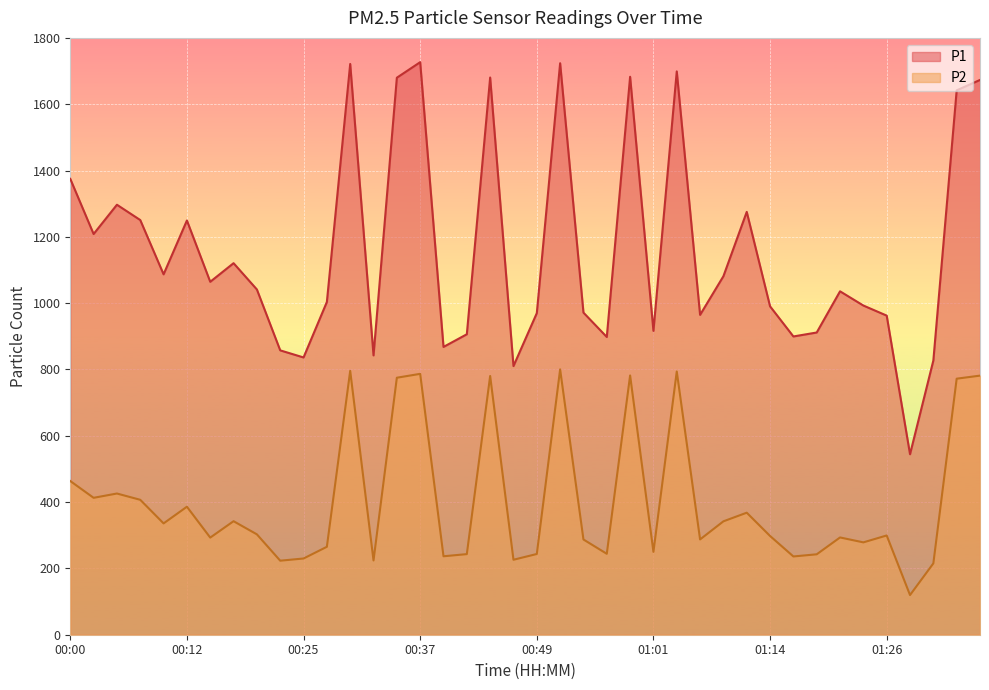

What is the difference between the second highest and minimum values in the P2 series?

676.1